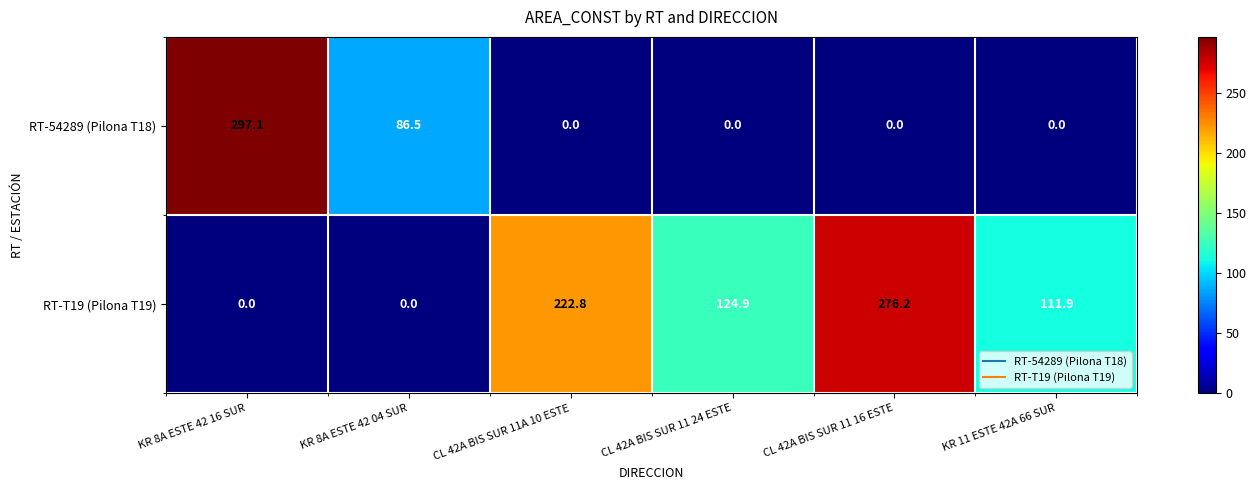

List the series in order of their peak value, highest first.

RT-54289 (Pilona T18), RT-T19 (Pilona T19)